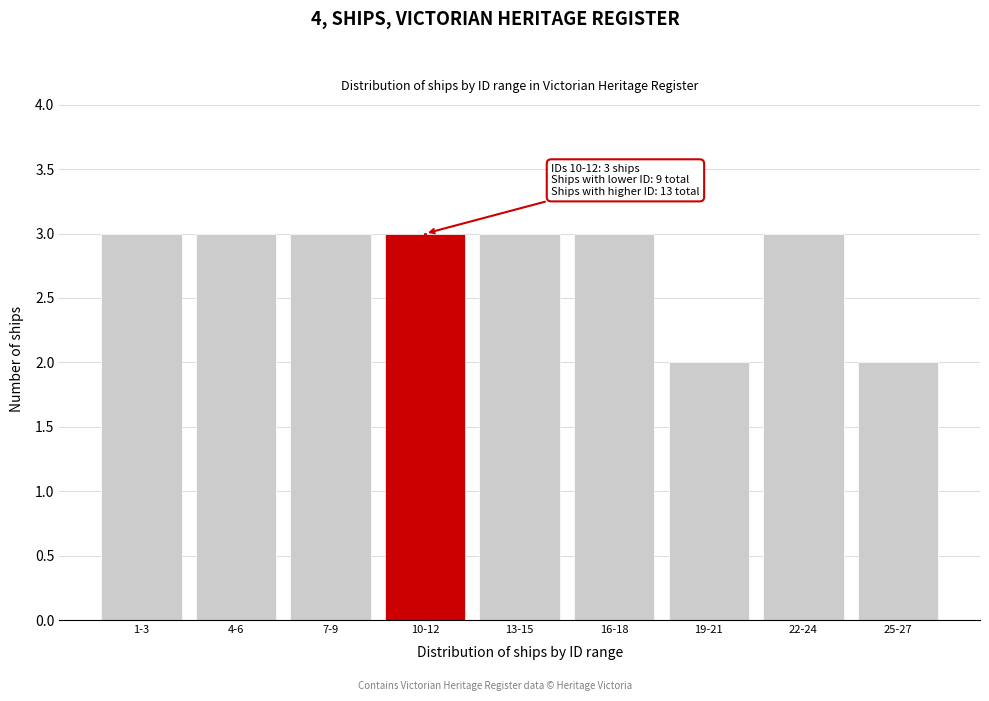

Reading right to left, transcribe all the data shown in this chart.

25-27=2	22-24=3	19-21=2	16-18=3	13-15=3	10-12=3	7-9=3	4-6=3	1-3=3